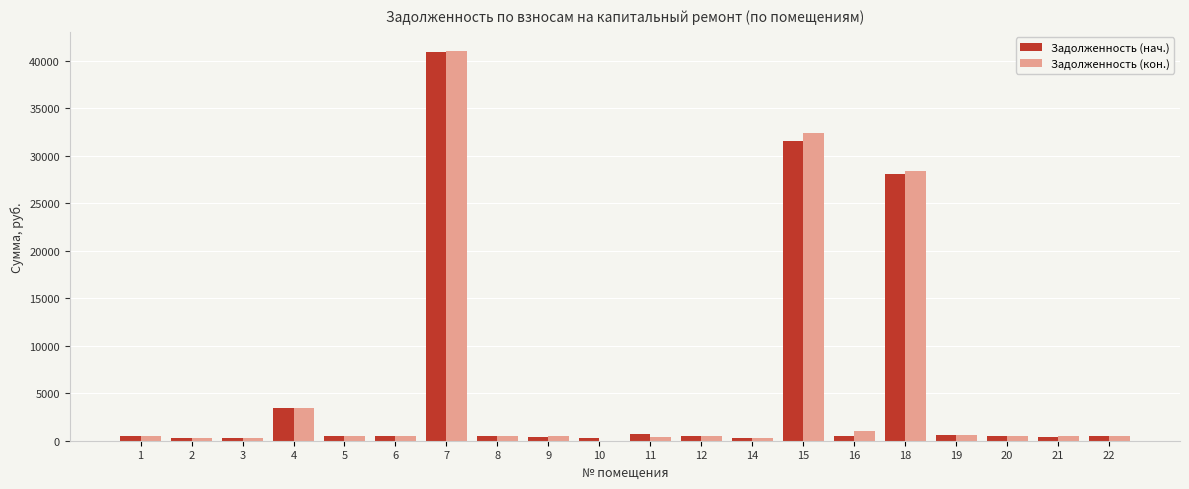

At which category is the sum across all series the highest?

7